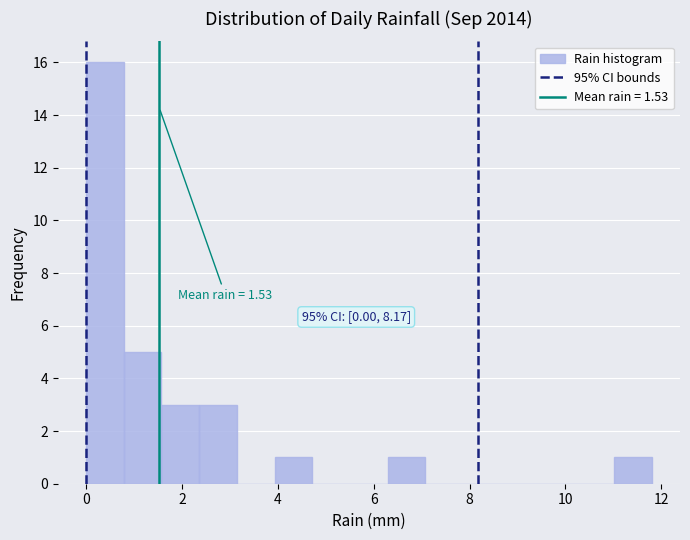

Read against the x-axis, roughly where is the centre of the tallest bar?

0.4